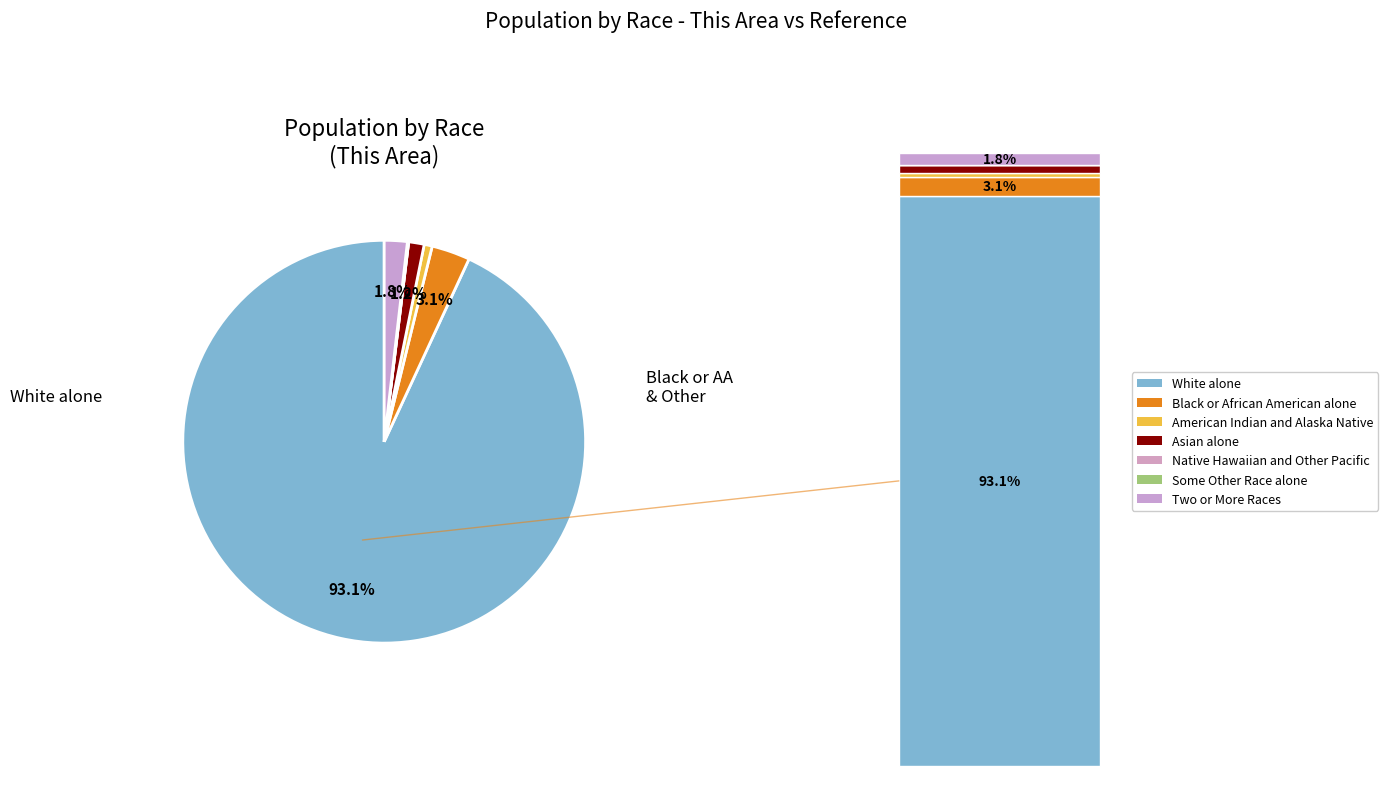

To the nearest percent, what is the difference between the largest and smallest slice percentages?

93%